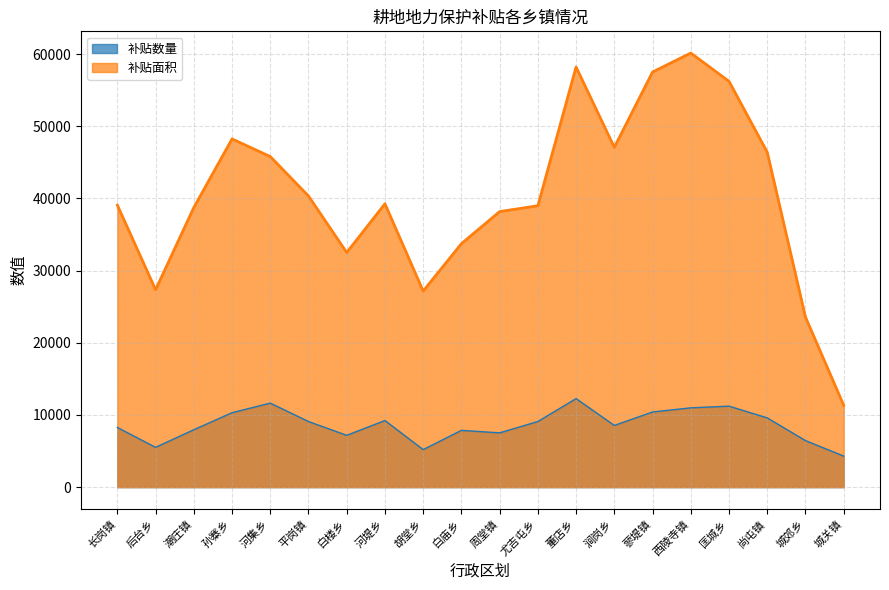

What is the difference between the maximum and second lowest values in the 补贴面积 series?

36578.0